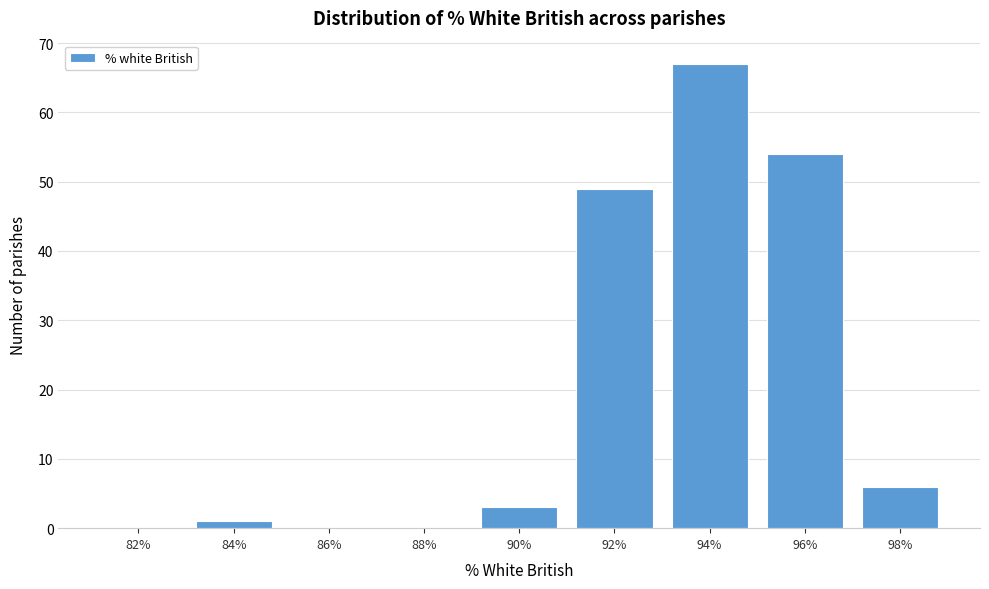

Reading left to right, list all the values displayed in this chart.

82%=0	84%=1	86%=0	88%=0	90%=3	92%=49	94%=67	96%=54	98%=6